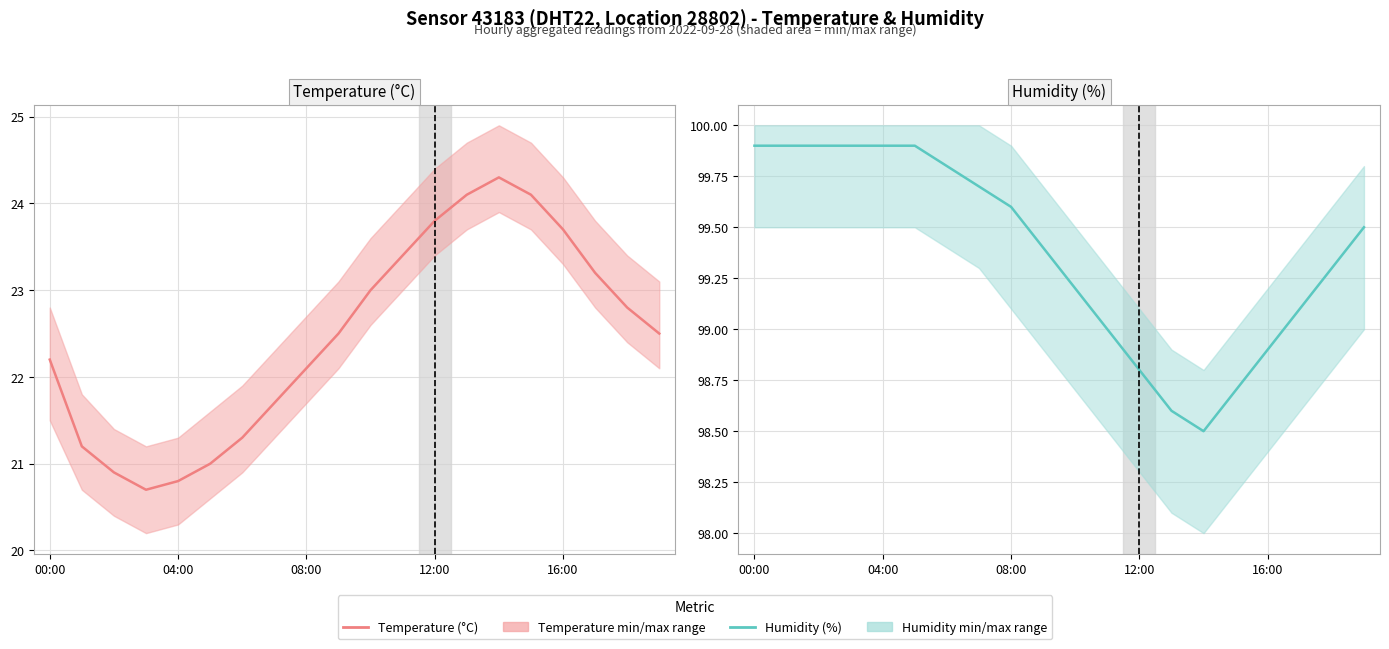

At how many categories does at least one series exceed 77?

20